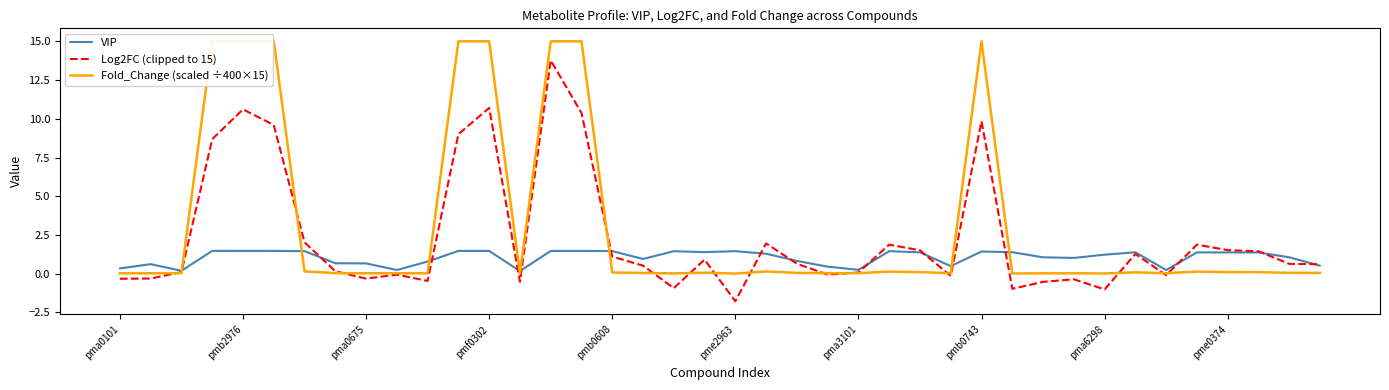

Reading left to right, extract all data points from this chart.

VIP: 0.3	0.6	0.2	1.5	1.5	1.5	1.5	0.7	0.7	0.2	0.8	1.5	1.5	0.2	1.5	1.5	1.5	1.0	1.5	1.4	1.5	1.3	0.8	0.5	0.3	1.5	1.4	0.5	1.4	1.4	1.1	1.0	1.2	1.4	0.2	1.4	1.4	1.4	1.1	0.5
Log2FC (clipped to 15): -0.3	-0.3	0.1	8.7	10.6	9.6	2.0	0.2	-0.3	-0.1	-0.5	9.0	10.7	-0.5	13.8	10.4	1.1	0.5	-0.9	0.9	-1.8	2.0	0.6	-0.1	0.1	1.9	1.5	-0.1	9.8	-1.0	-0.5	-0.4	-1.0	1.3	-0.1	1.9	1.5	1.5	0.6	0.6
Fold_Change (scaled ÷400×15): 0.0	0.0	0.0	15.0	15.0	15.0	0.2	0.0	0.0	0.0	0.0	15.0	15.0	0.0	15.0	15.0	0.1	0.1	0.0	0.1	0.0	0.1	0.1	0.0	0.0	0.1	0.1	0.0	15.0	0.0	0.0	0.0	0.0	0.1	0.0	0.1	0.1	0.1	0.1	0.1